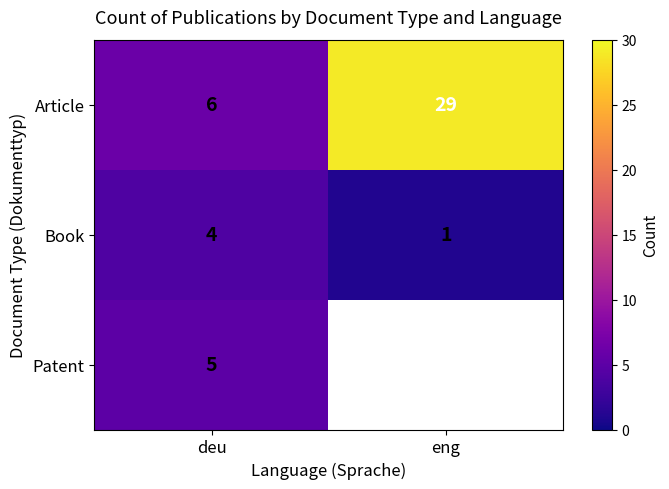

Where is Article nearest to the value 17?

deu